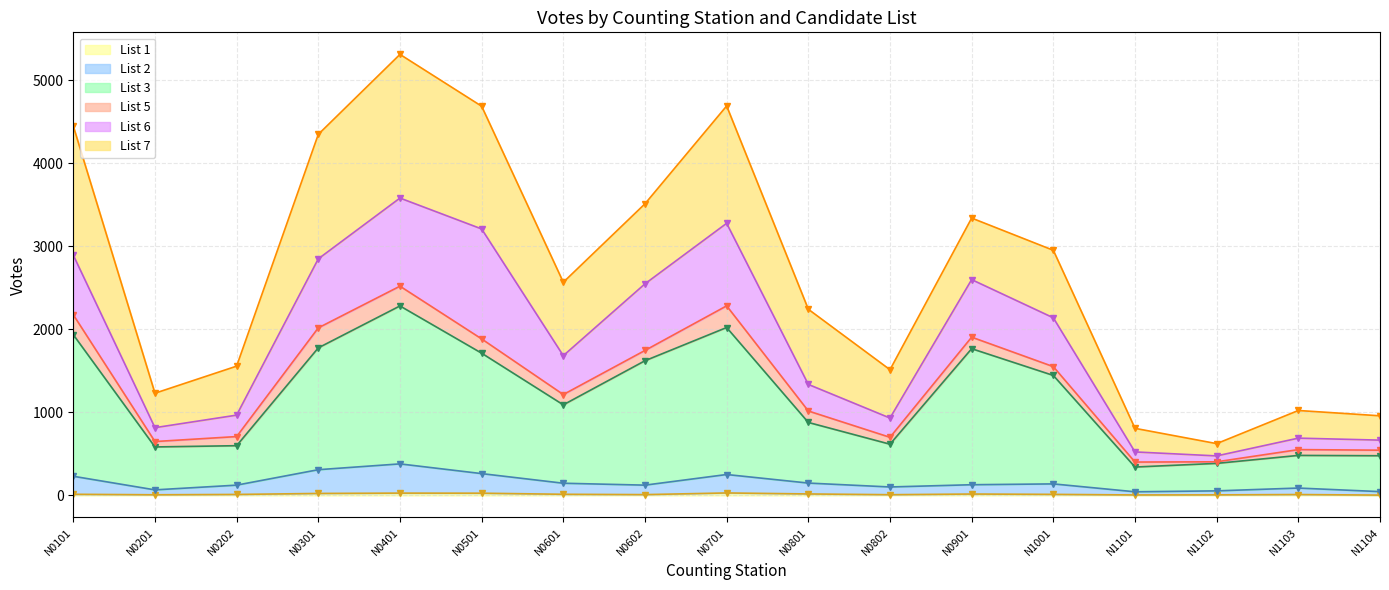

Which series has the largest range (max minus min)?

List 3